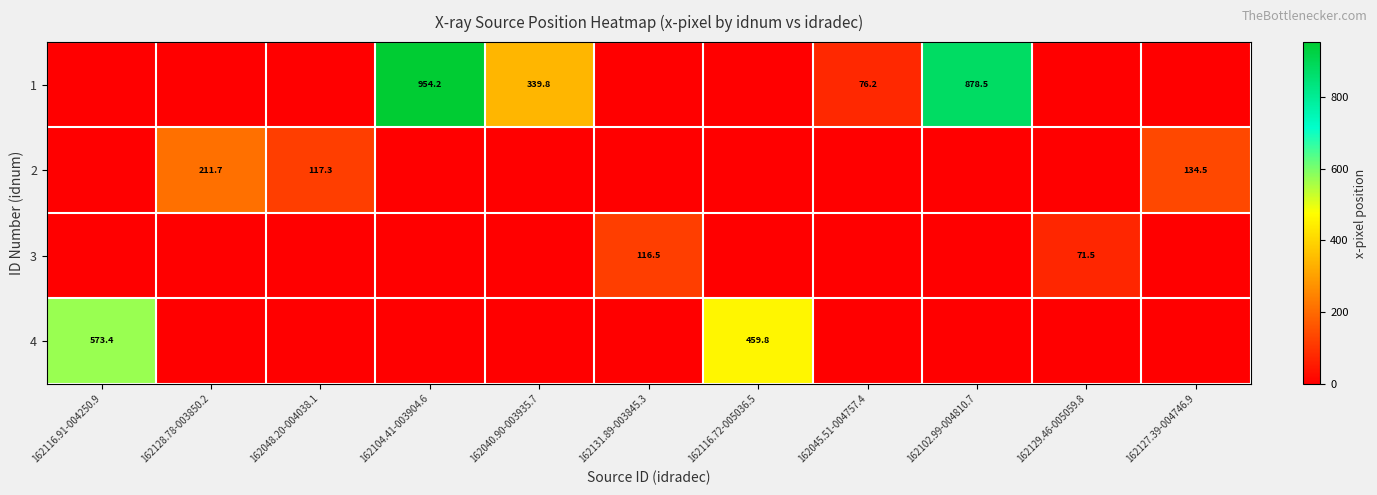

The value of 3 at 162129.46-005059.8 is 71.5. True or false?

True